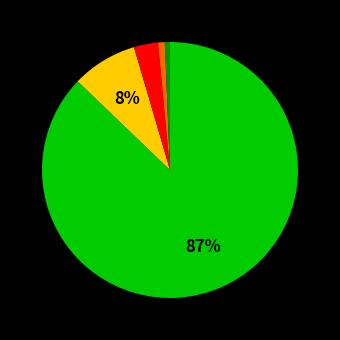

To the nearest percent, what is the average slice percentage?

20%